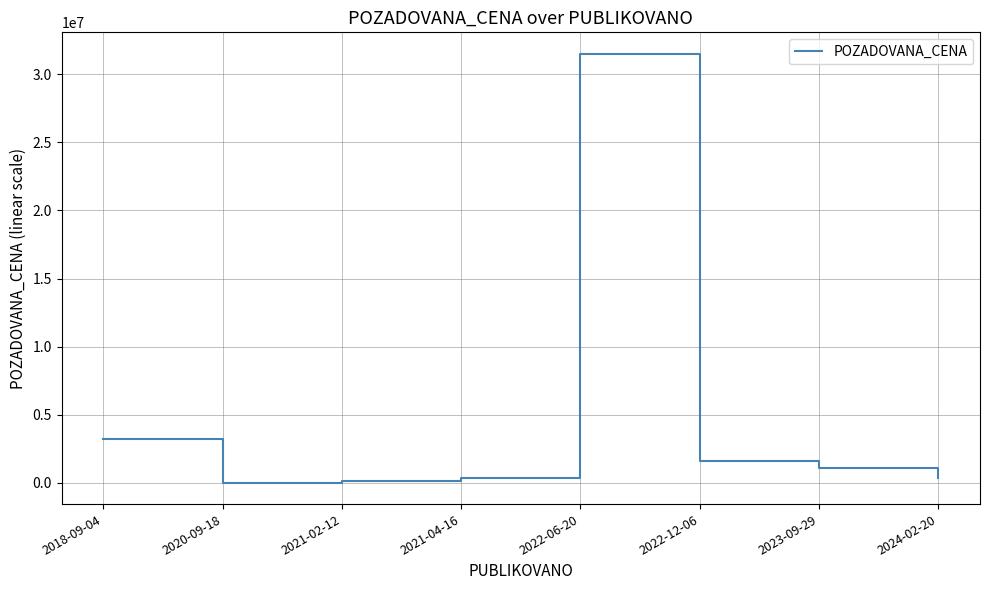

Between 2022-12-06 and 2022-06-20, which is larger?

2022-06-20